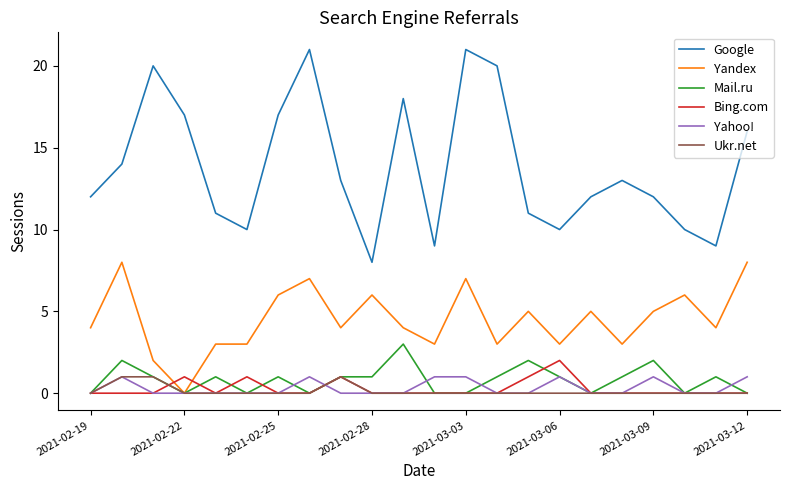

True or false: Mail.ru and Google intersect in this chart.

False